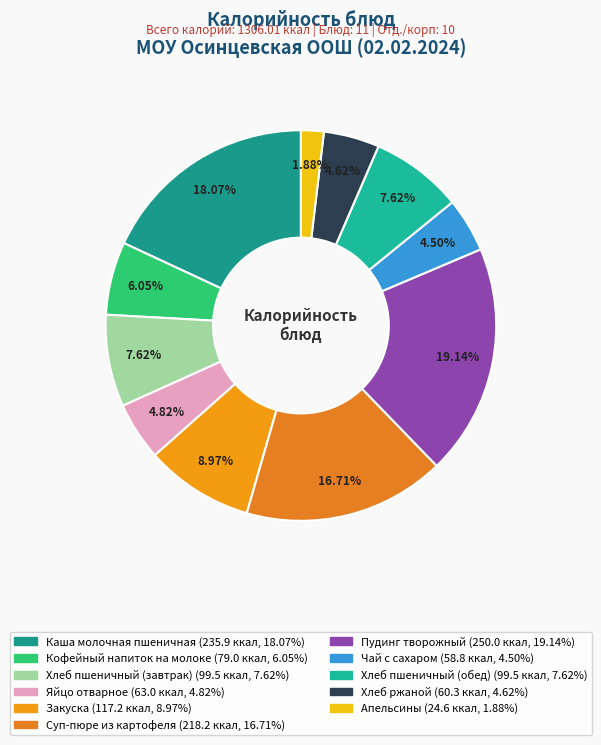

What is the total percentage of Пудинг творожный and Чай с сахаром?

23.6%